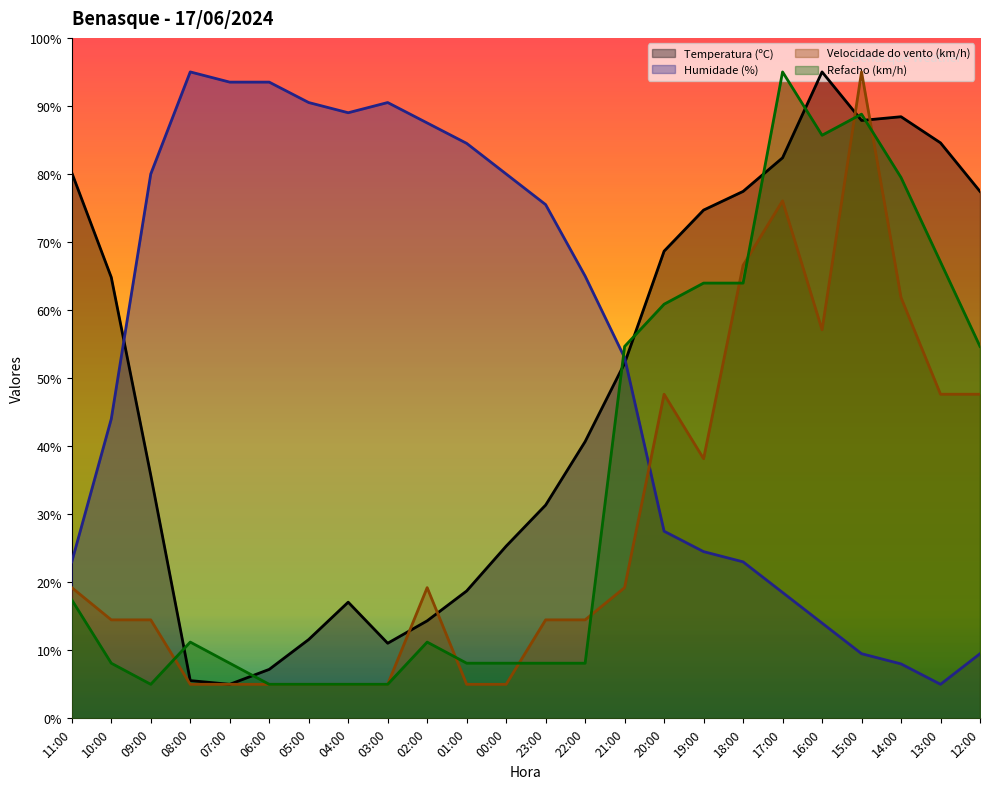

How many intersections are there between Humidade (%) and Temperatura (ºC)?

2